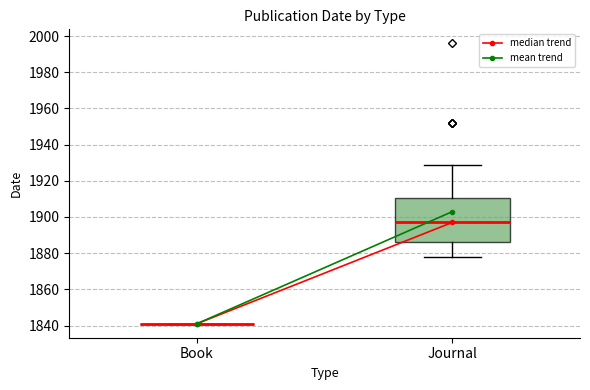

Reading left to right, read every box against the y-axis: the position of its median line, the range the box covers, and the ends of its whiskers. The values are not printed on the chart, so give them approximately, as read against the axis.

Book: box collapsed to a line at 1842, whiskers 1842 to 1842
Journal: median 1898, box 1886 to 1910, whiskers 1878 to 1930